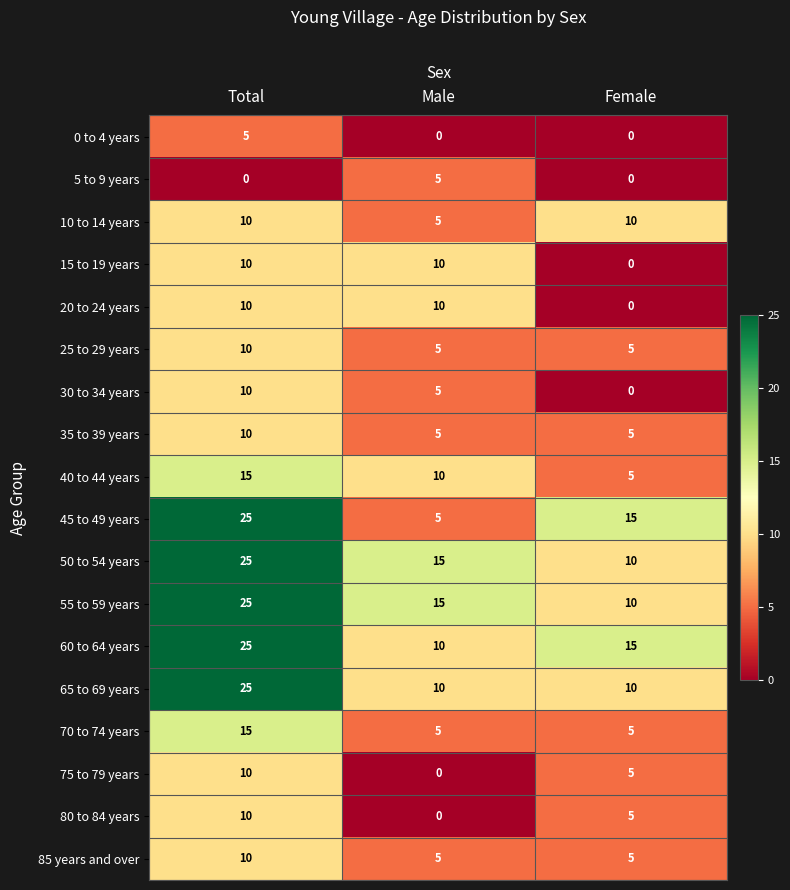

What is the difference between the maximum and minimum values in the 35 to 39 years series?

5